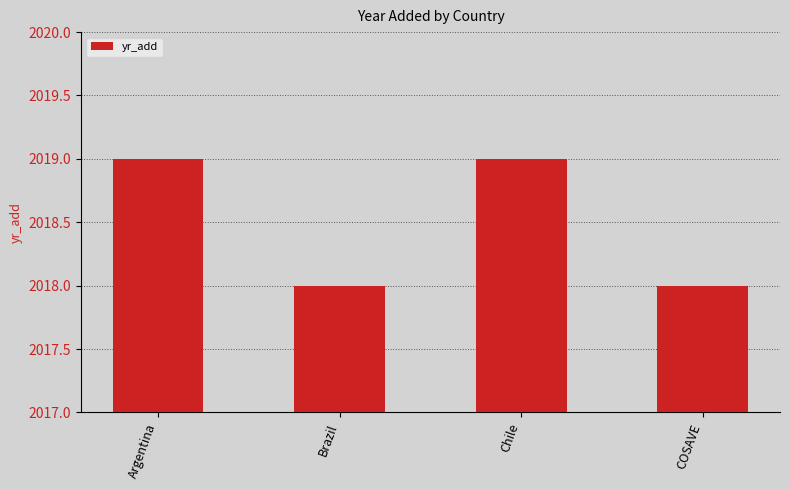

What is the ratio of the value at Brazil to the value at Argentina?

1.0